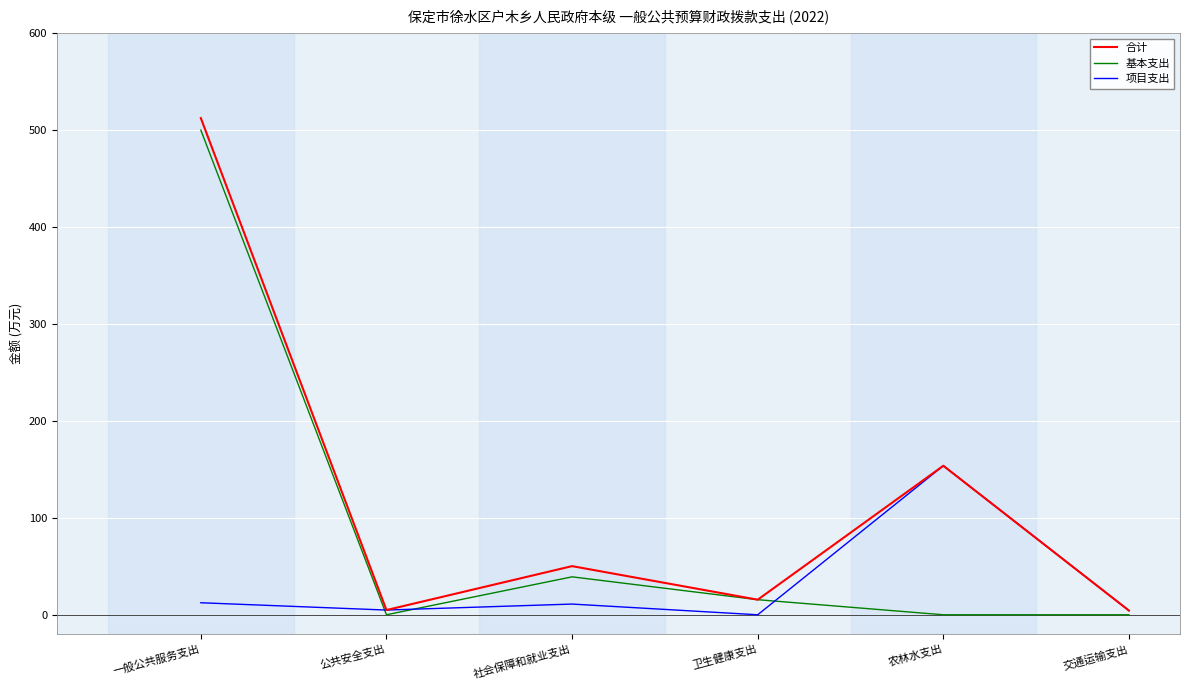

What is the greatest value displayed?

512.4